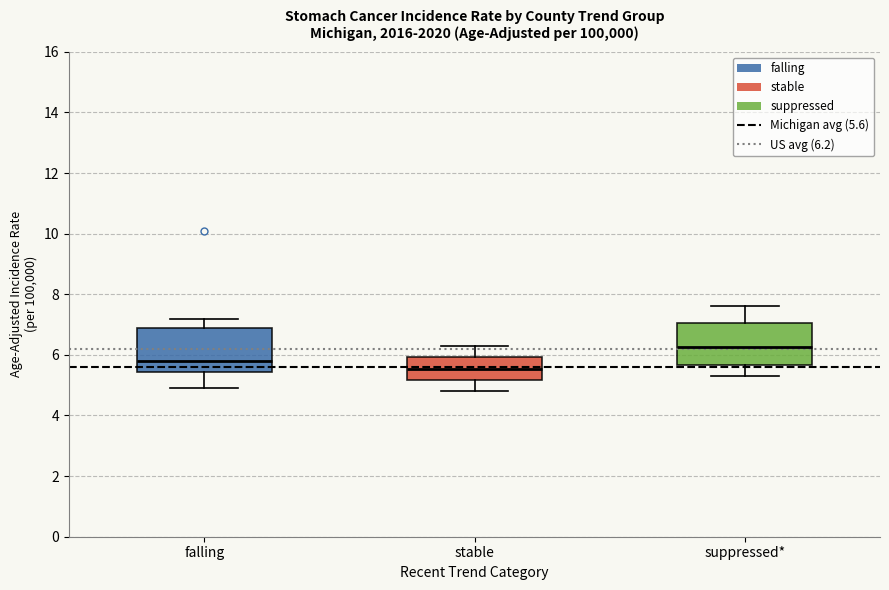

Where is the lower edge of the box for suppressed* on the y-axis? The values are not printed on the chart, so give them approximately, as read against the axis.

5.6